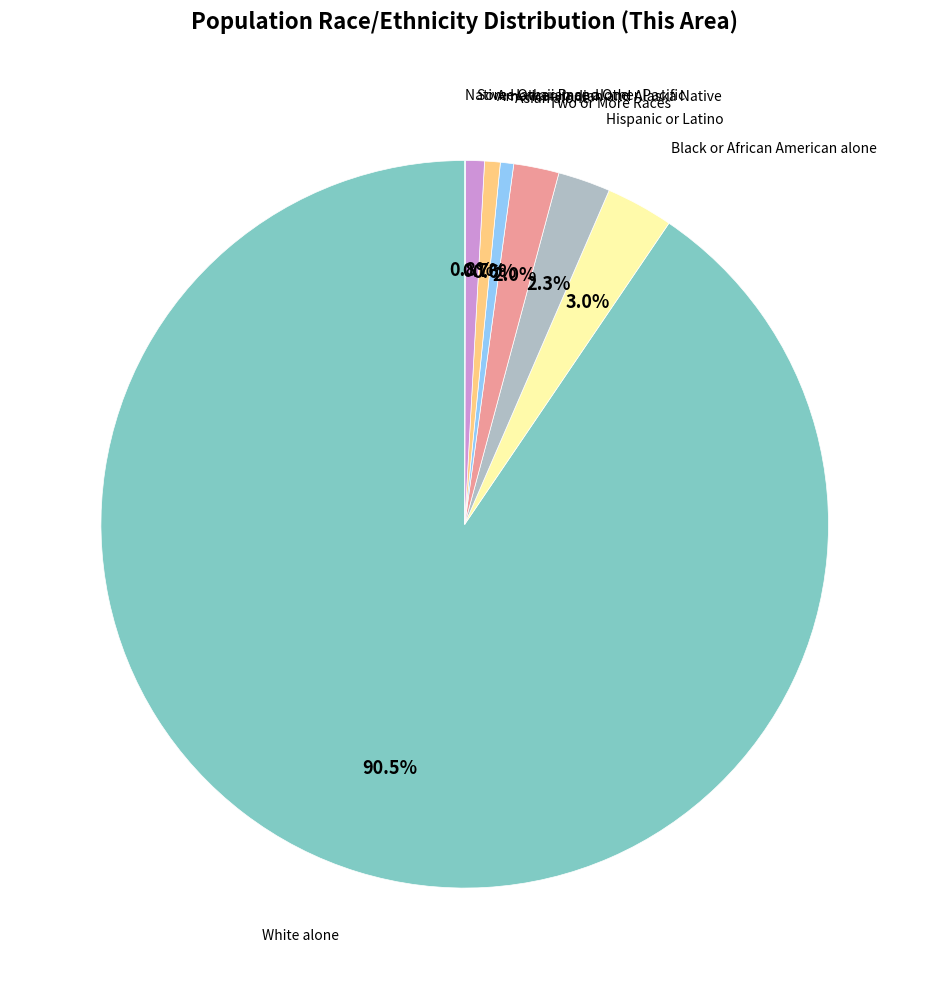

Which category has the biggest portion of the pie?

White alone